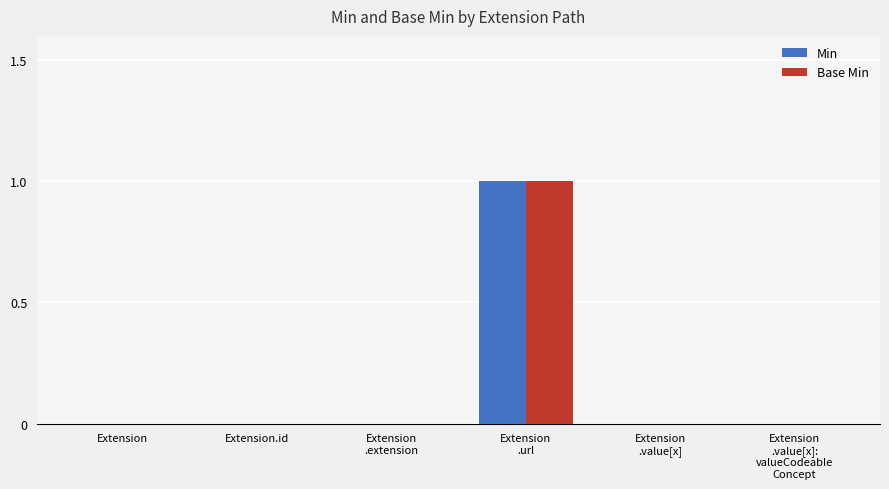

The value of Base Min at Extension.id is -1. True or false?

False